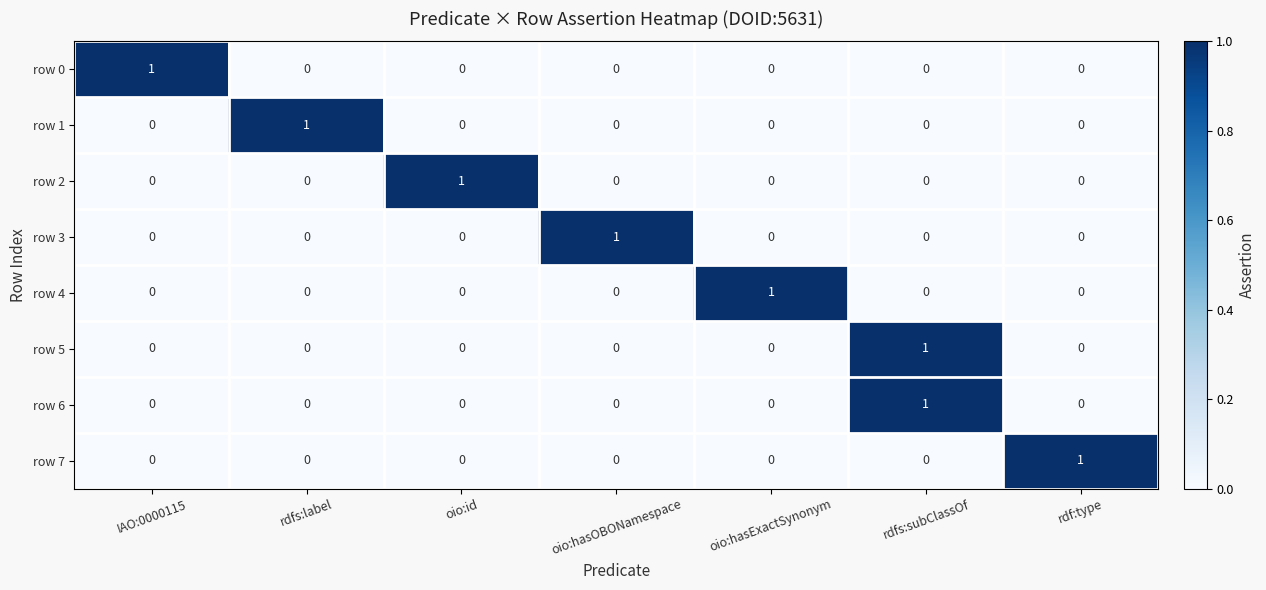

At which category is the sum across all series the highest?

rdfs:subClassOf